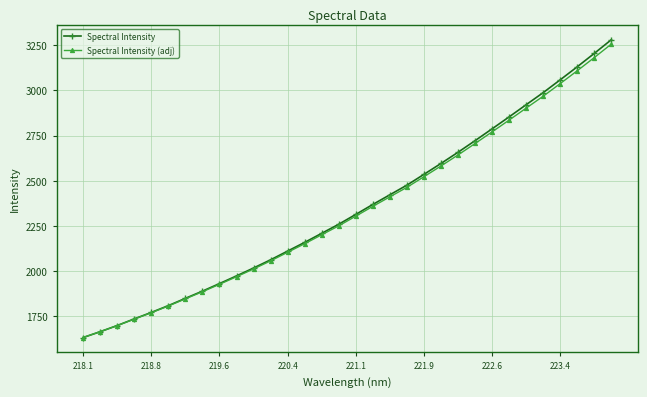

Count the number of categories in the chart.

32